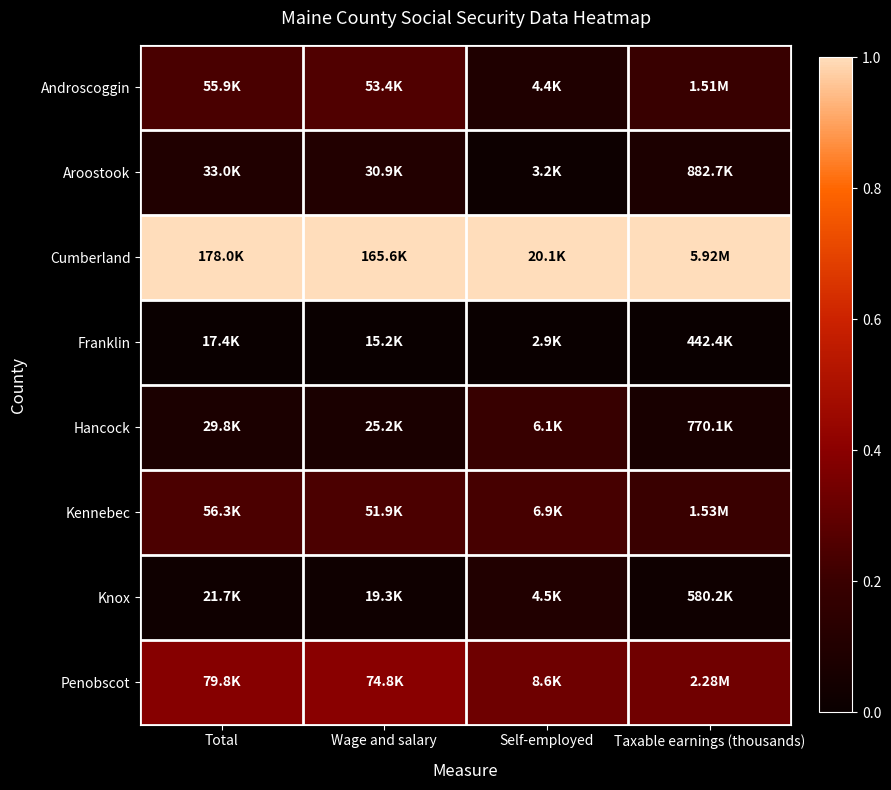

What is the spread (max minus min) of values at Self-employed?

1.0